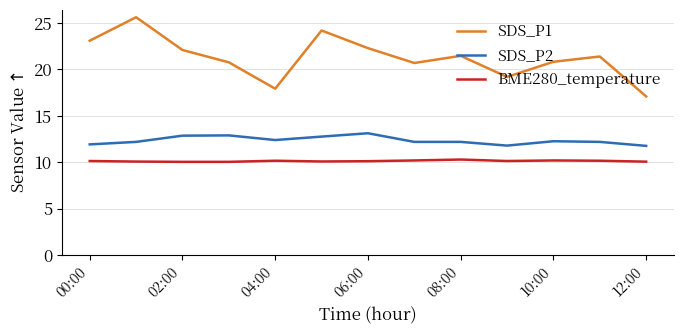

How many interior local peaks does the SDS_P1 series have?

4